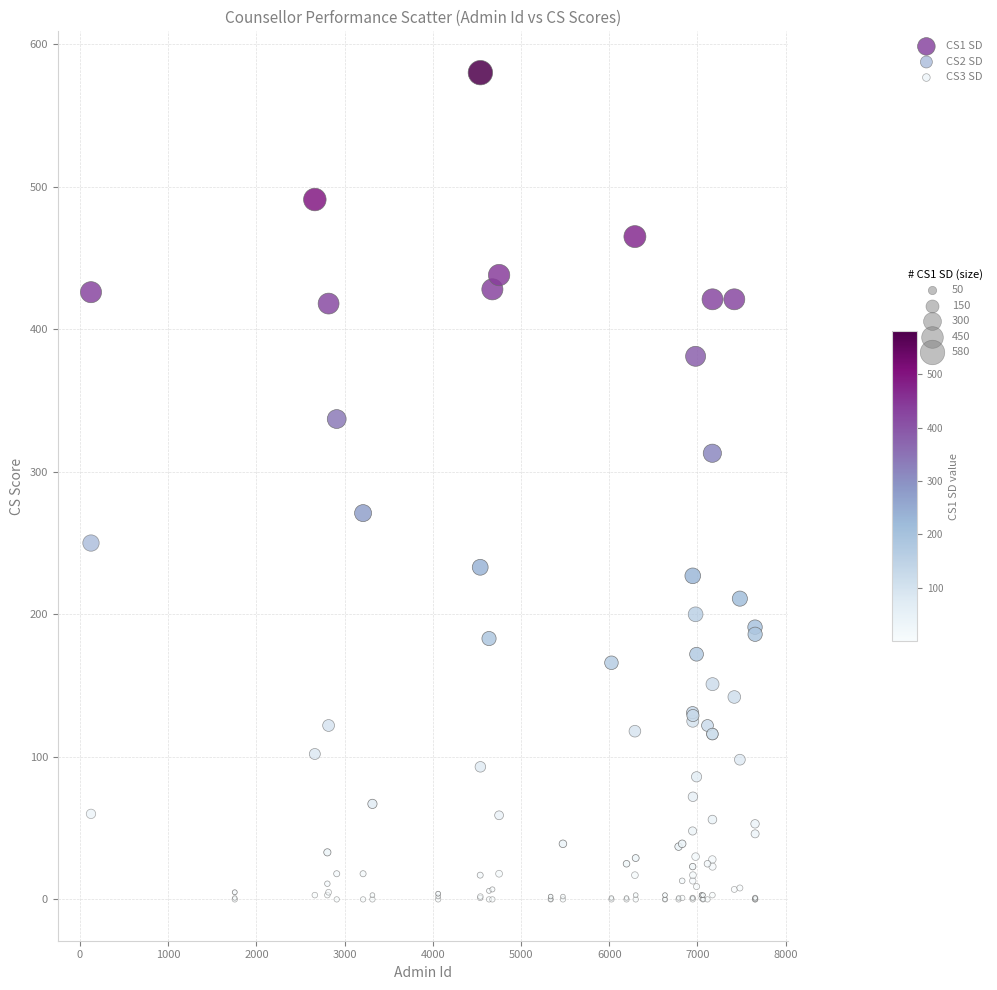

Which series contains the highest Y value?

CS1 SD